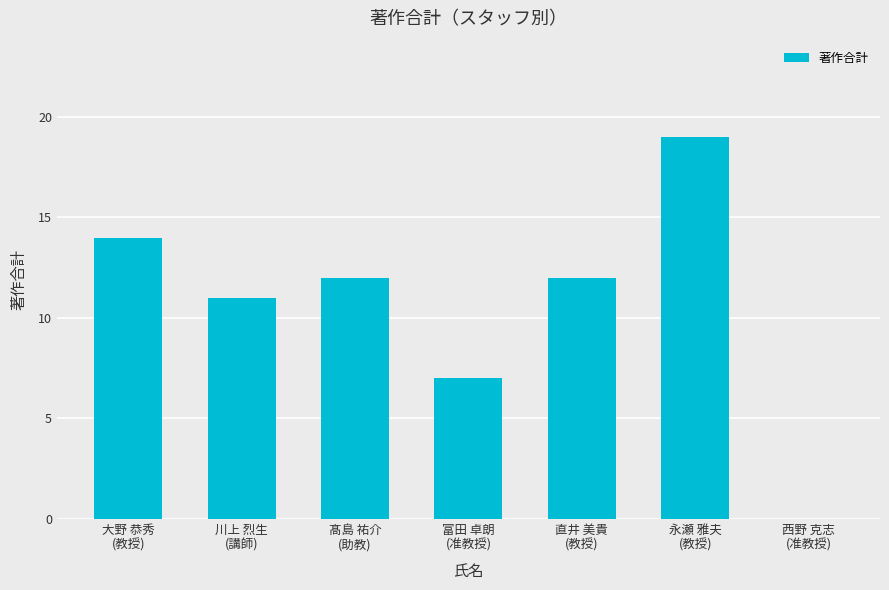

How many series are shown in this chart?

1